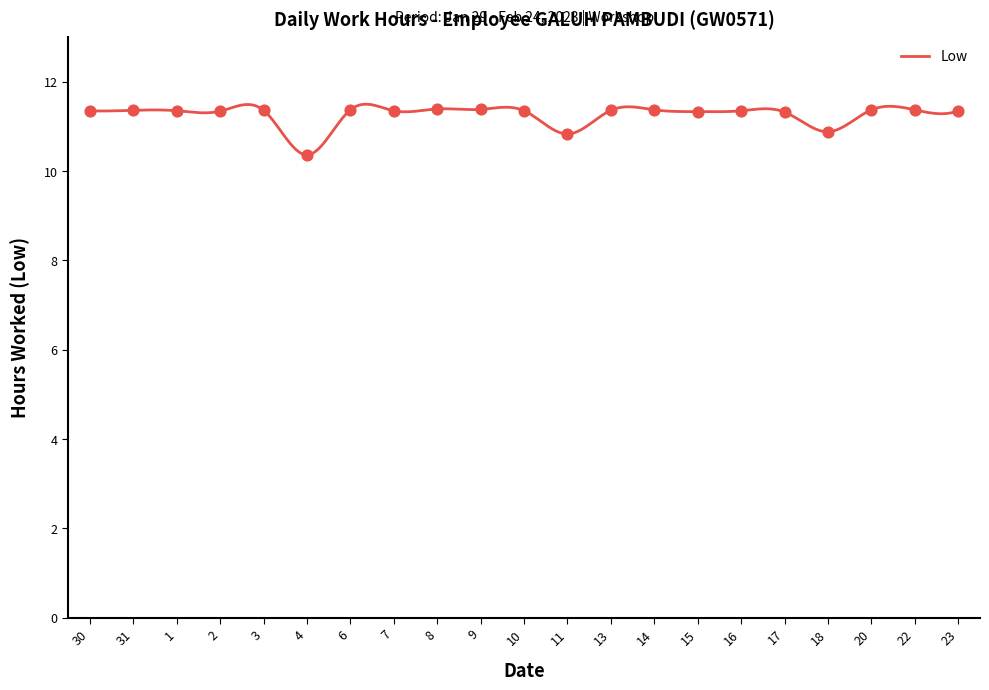

Between 31 and 7, which is larger?

31